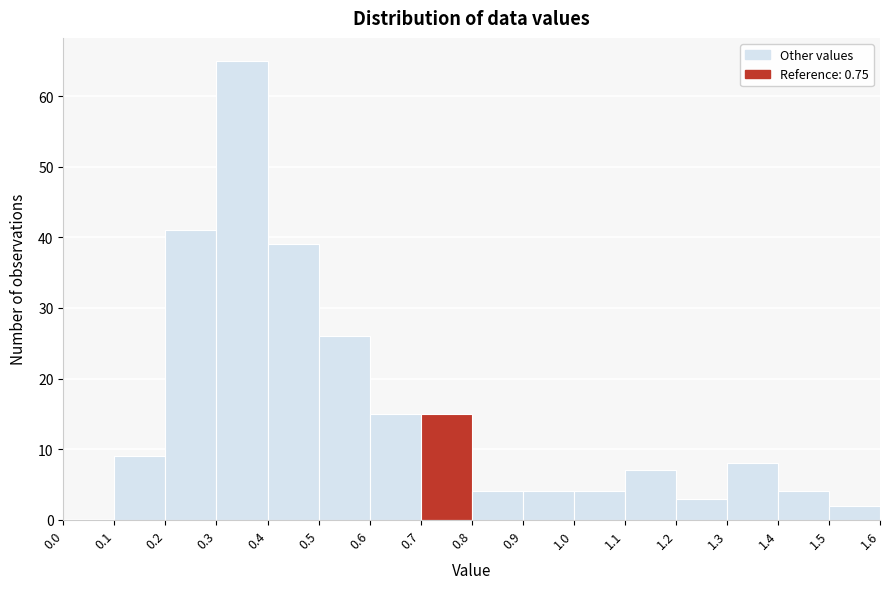

How tall is the bar that spans 0.7 to 0.8 on the x-axis? The values are not printed on the chart, so give them approximately, as read against the axis.

15